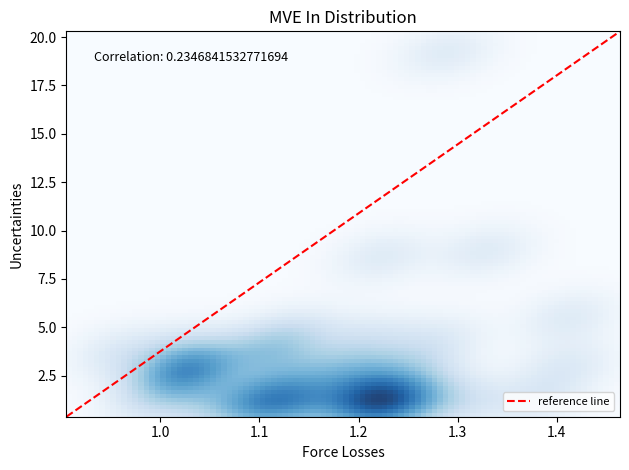

What is the minimum value shown in the chart?

0.4